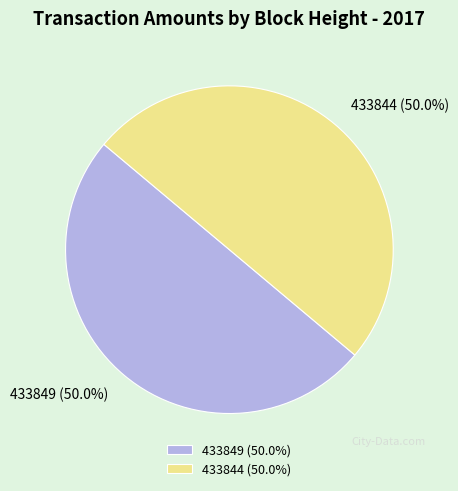

What percentage is NOT represented by 433849 (50.0%)?

50.0%